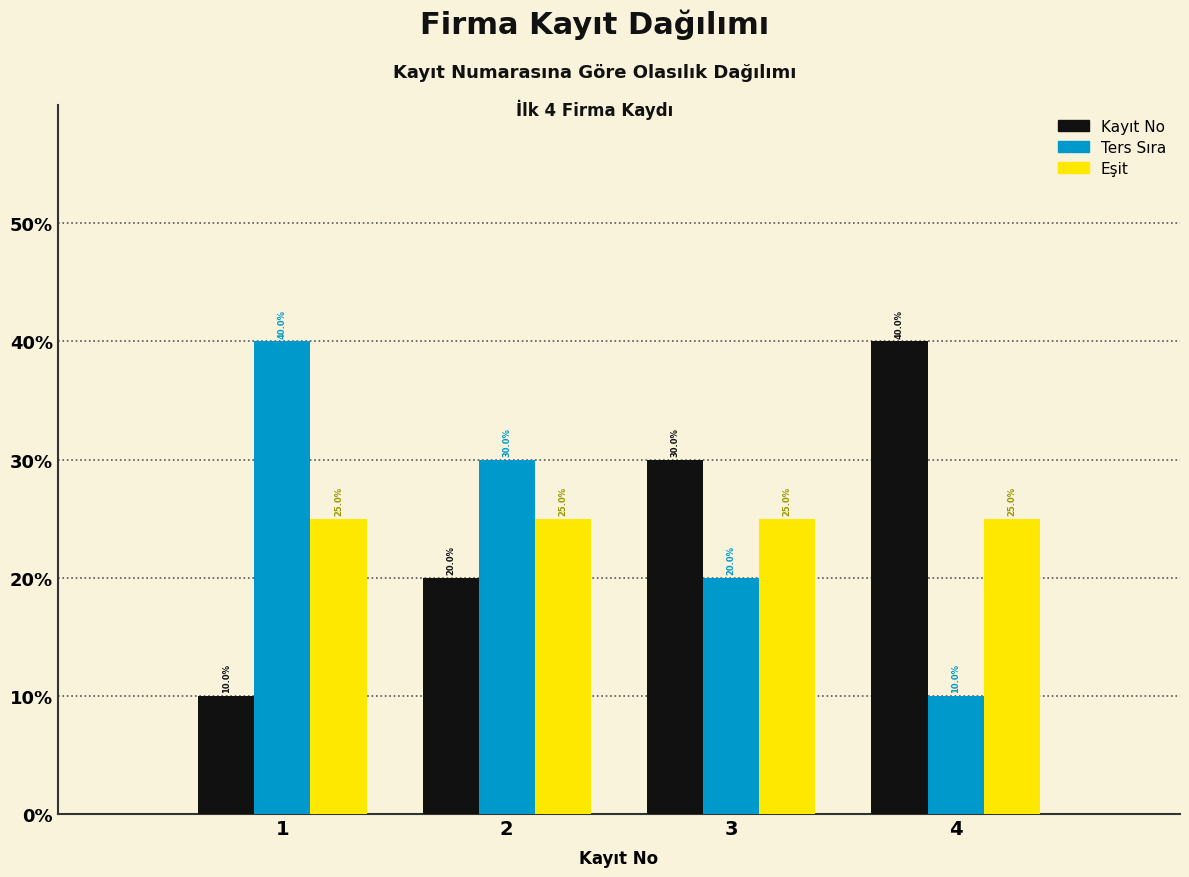

Reading right to left, extract all data points from this chart.

Kayıt No: 40	30	20	10
Ters Sıra: 10	20	30	40
Eşit: 25	25	25	25